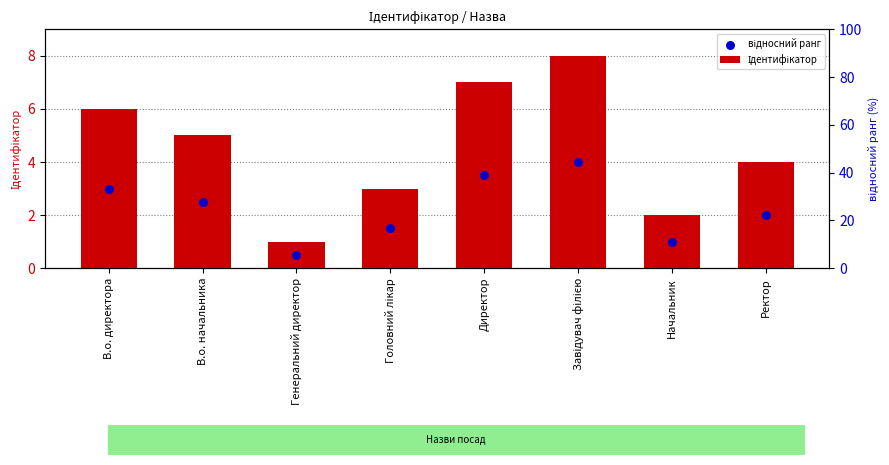

At how many categories does at least one series exceed 4?

4